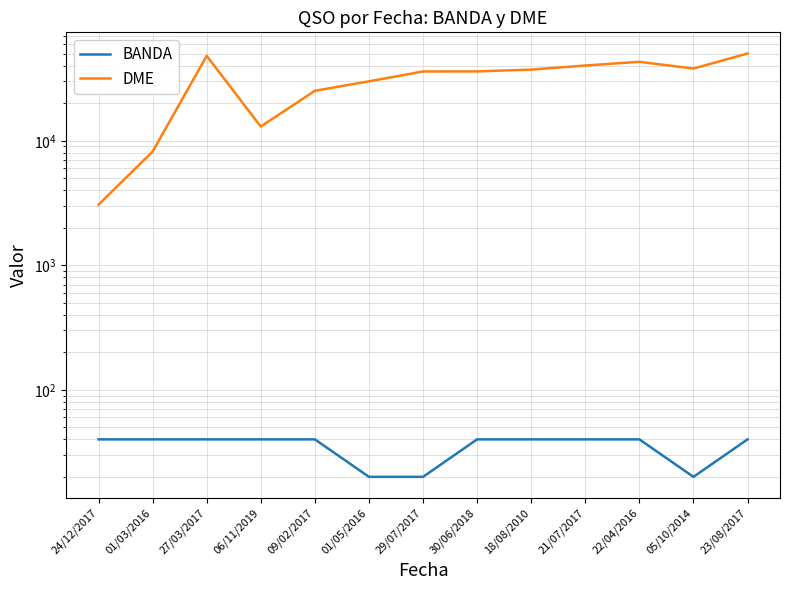

True or false: BANDA has a value of 20 at 05/10/2014.

True